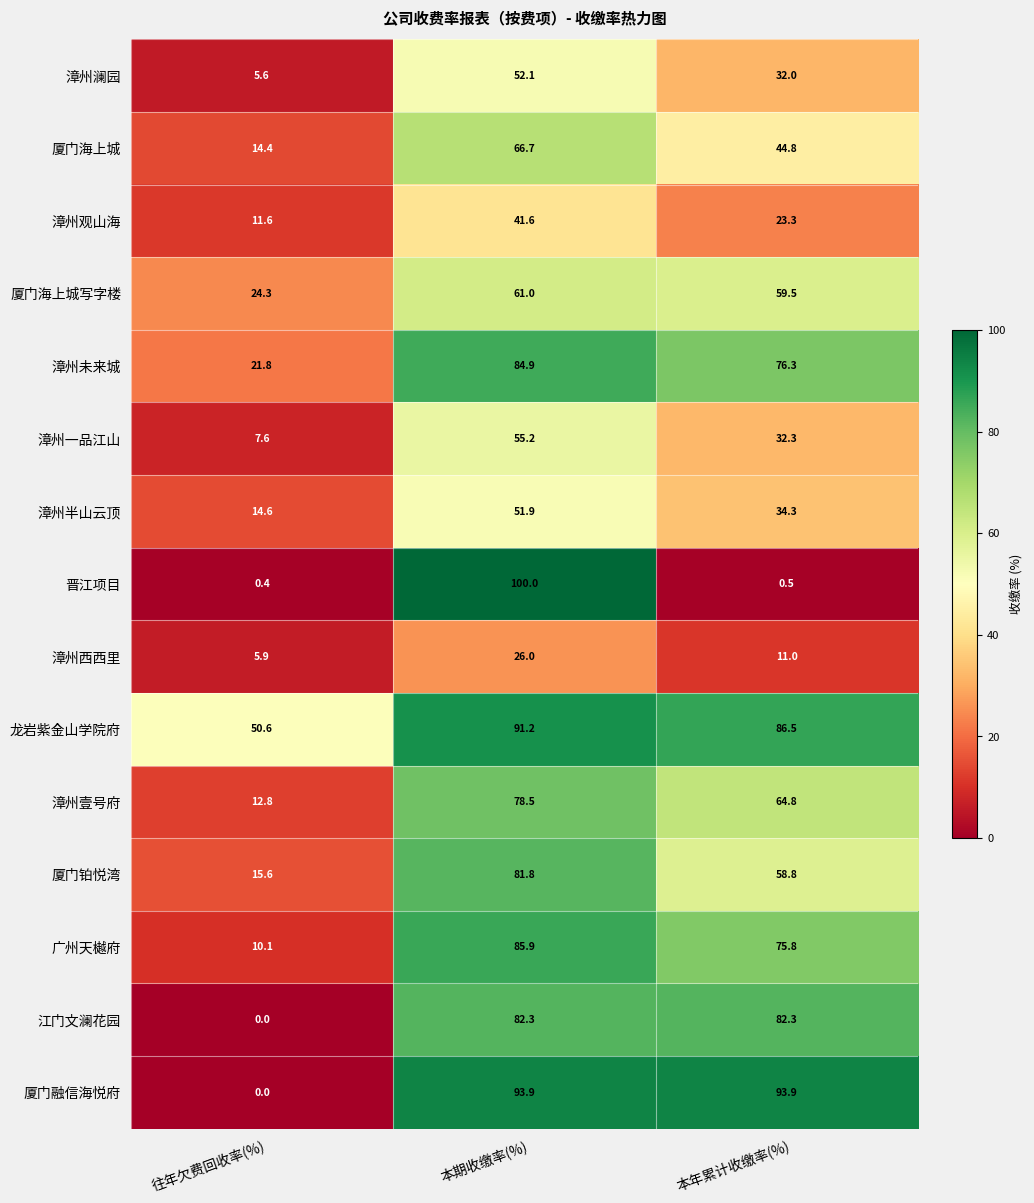

At which category is the sum across all series the highest?

本期收缴率(%)